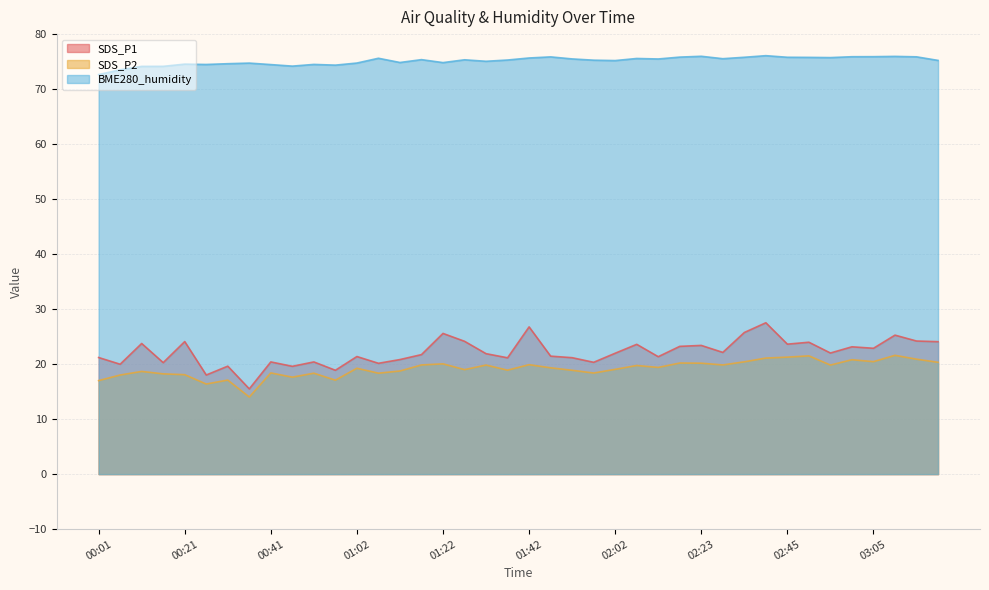

What is the total value across all series at 00:21?

116.7